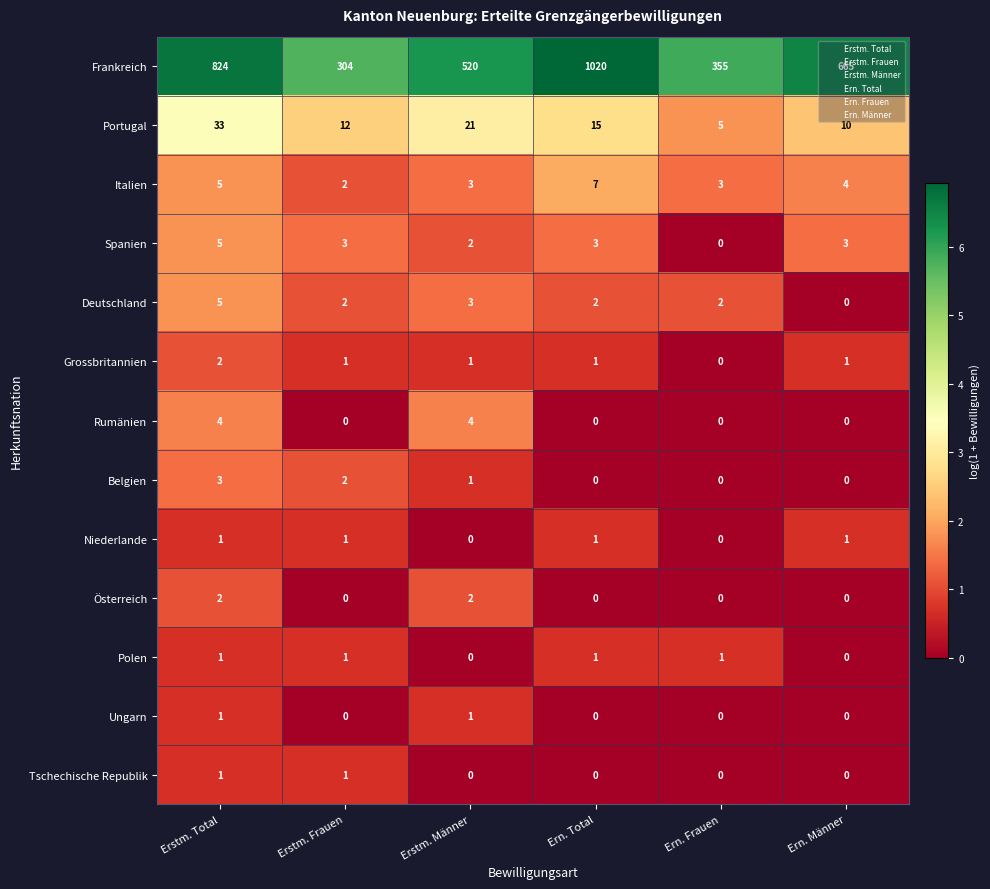

What is the lowest value of the Portugal series?

5